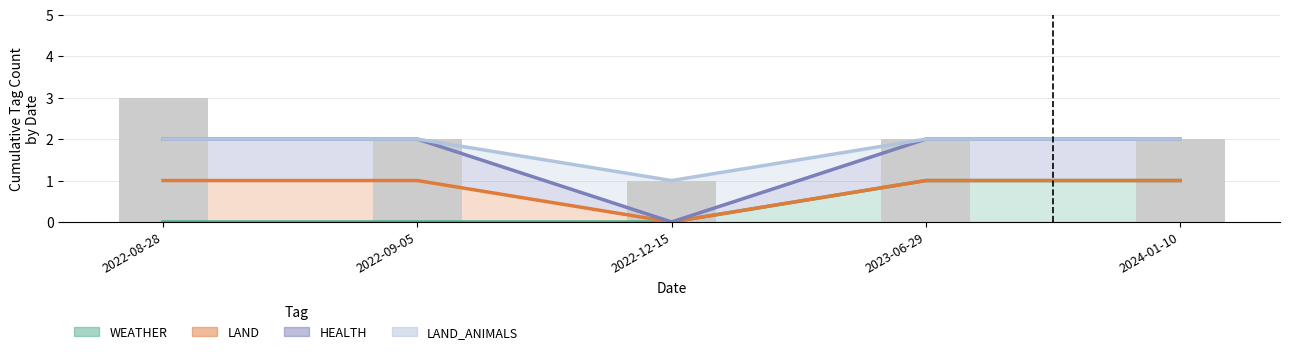

What is the sum of all WEATHER values?

2